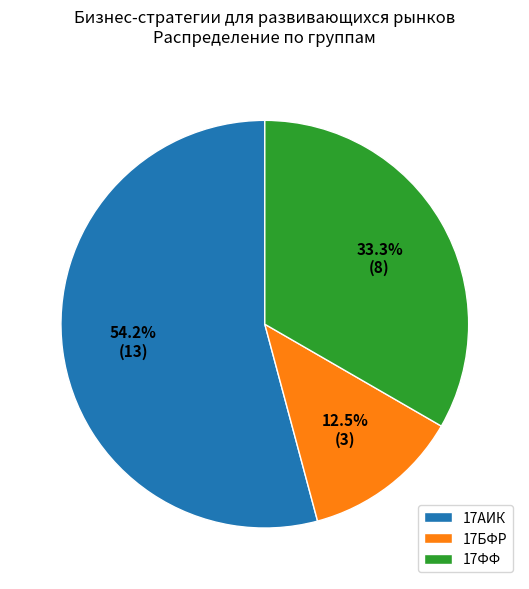

To the nearest percent, what is the average slice percentage?

33%